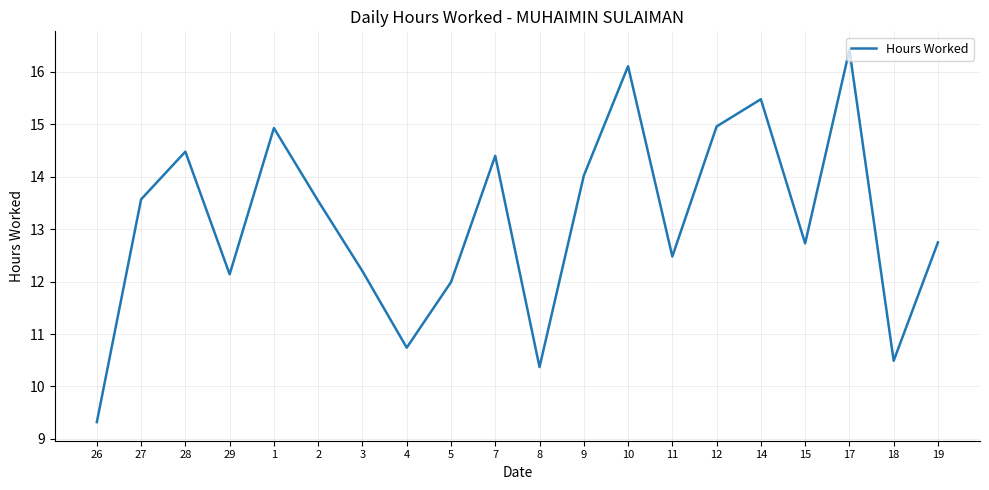

What position from the left is 14?

16